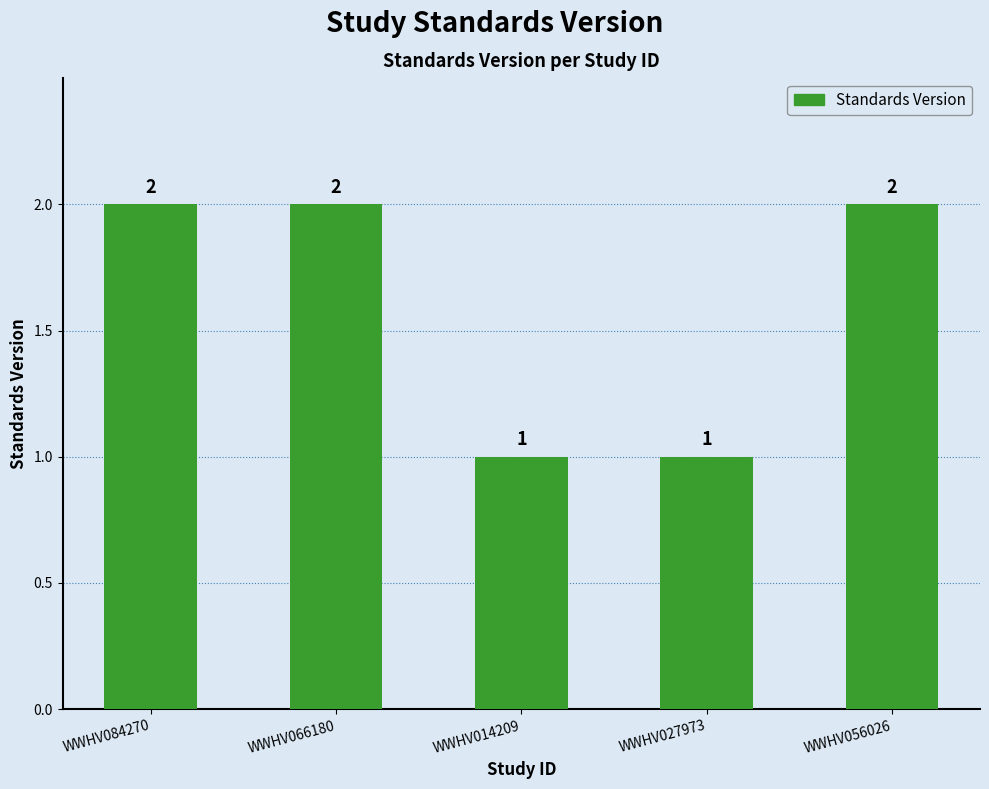

What position from the right is WWHV014209?

3